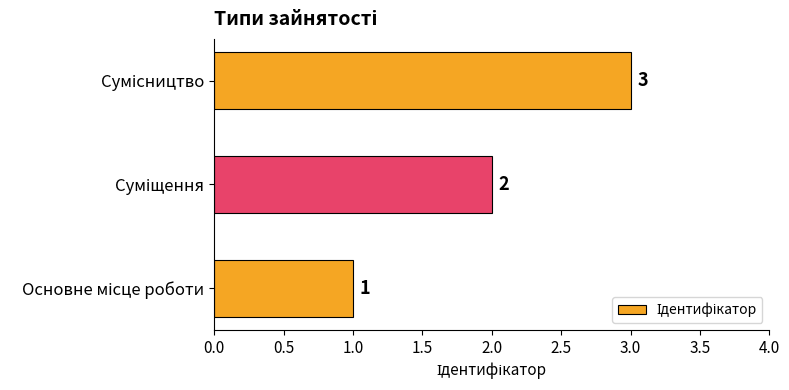

How many values are below 2?

1